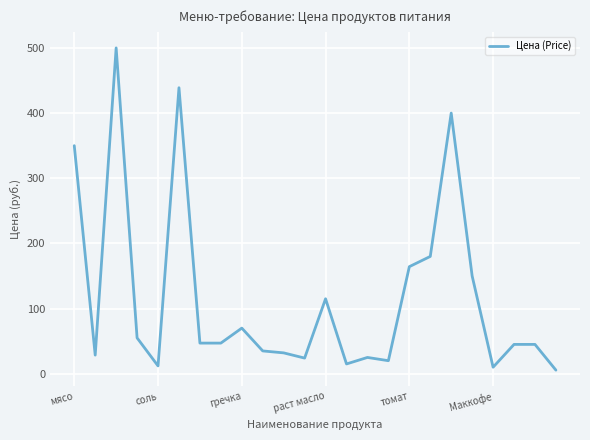

What is the difference between the maximum and minimum values?

494.5